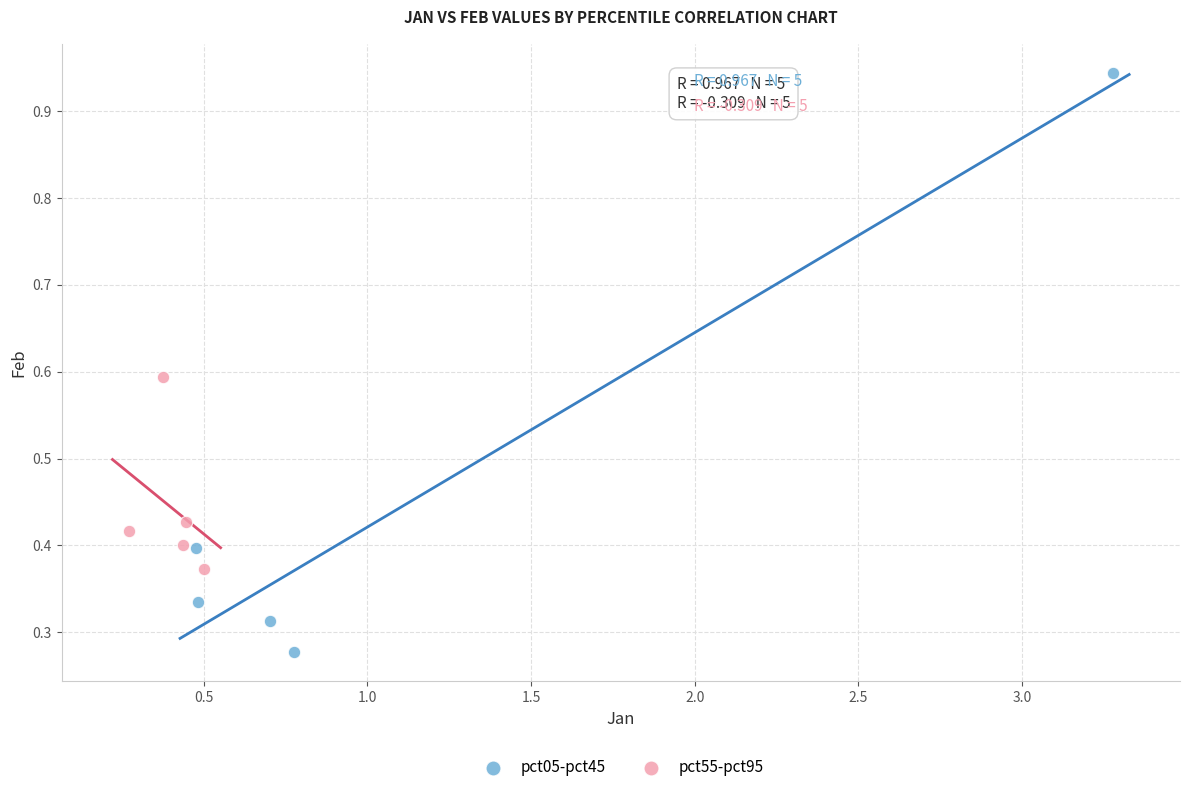

Which series has the largest Y range (max minus min)?

pct05-pct45